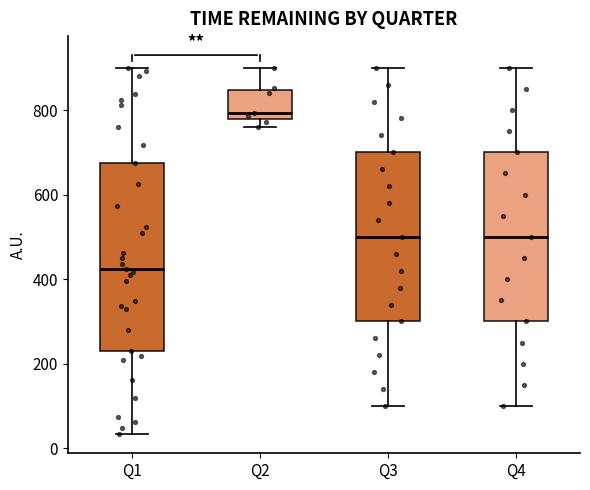

Reading left to right, transcribe this box plot: for each box, give where its median line is, the range the box spans, and where its two whiskers end, as read against the y-axis. The values are not printed on the chart, so give them approximately, as read against the axis.

Q1: median 420, box 240 to 680, whiskers 40 to 900
Q2: median 800, box 780 to 840, whiskers 760 to 900
Q3: median 500, box 300 to 700, whiskers 100 to 900
Q4: median 500, box 300 to 700, whiskers 100 to 900